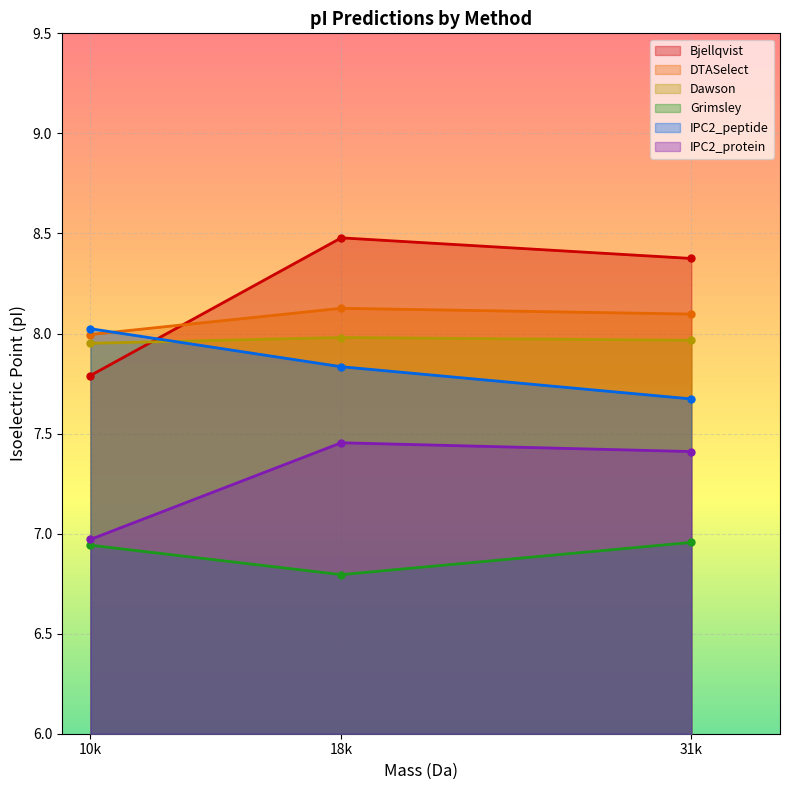

What is the difference between the second highest and minimum values in the Grimsley series?

0.1